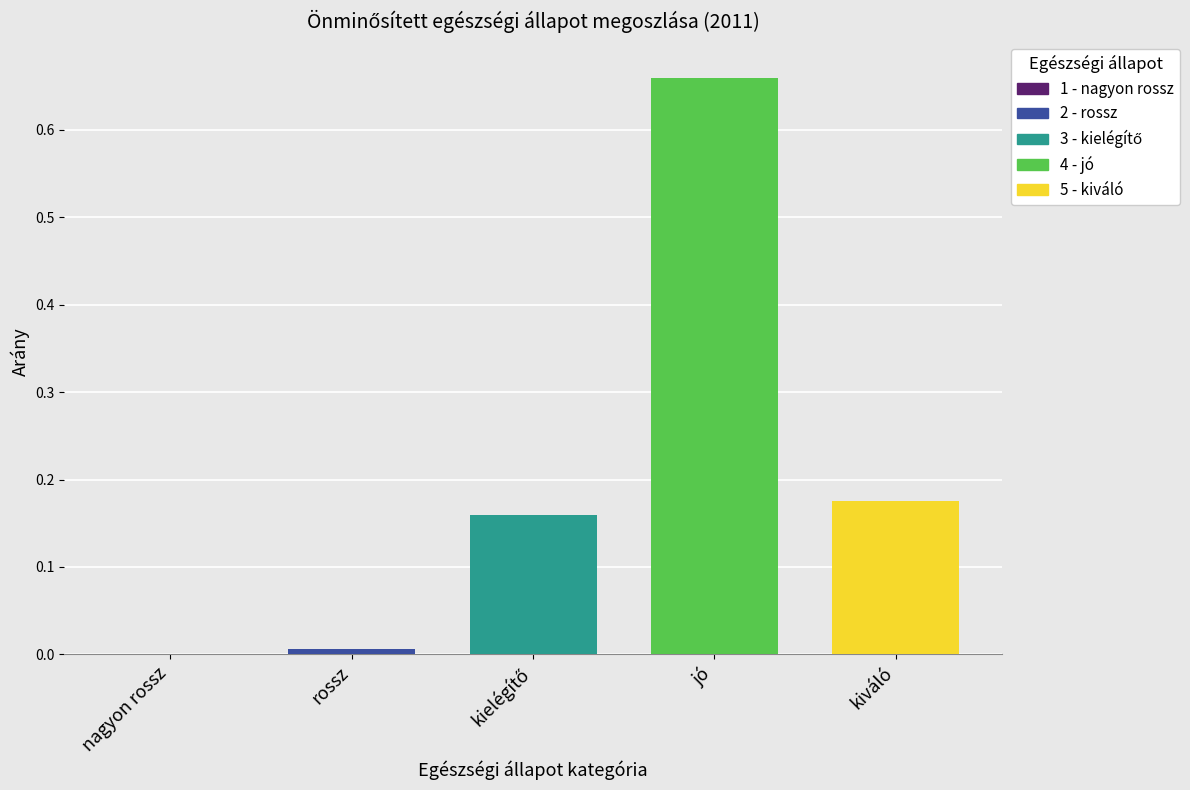

The 4 - jó series shows 0.4 at 2020. True or false?

False